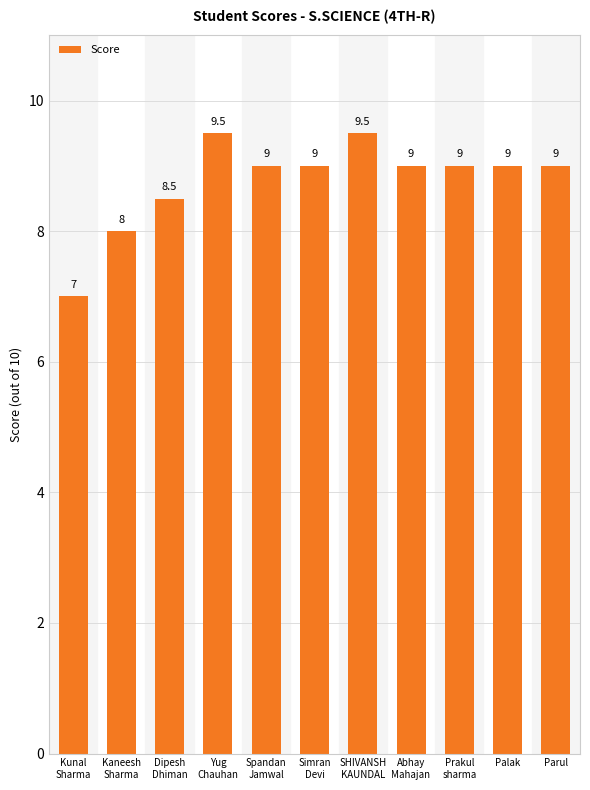

Is it true that the value at Abhay
Mahajan is 9.0?

True